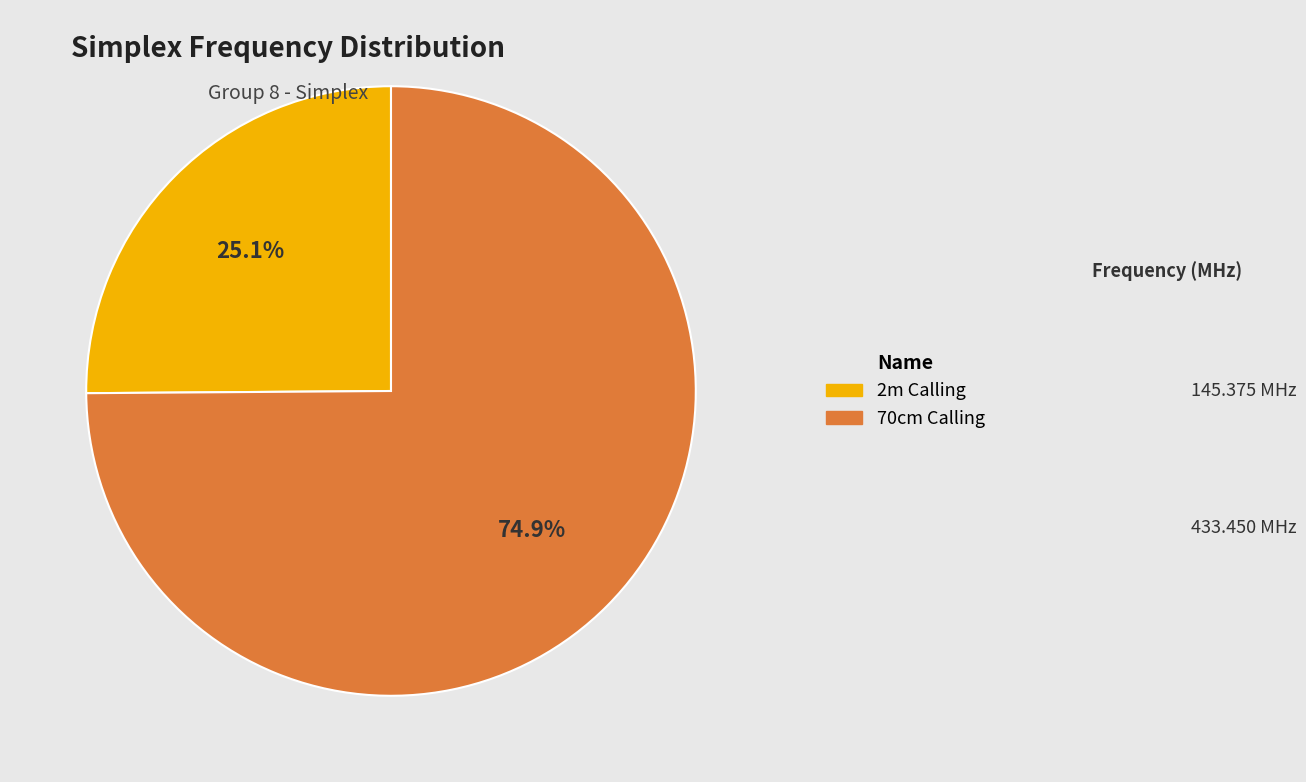

The 70cm Calling slice represents 75% of the pie. True or false?

True